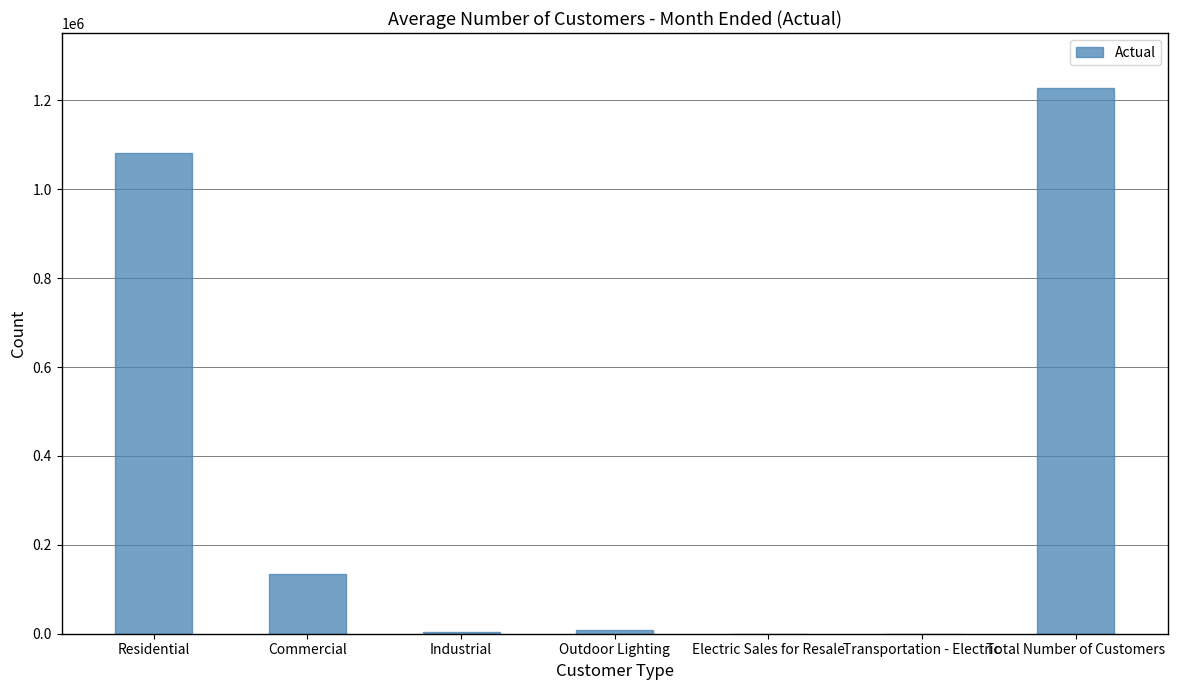

Approximately how many times larger is the value at Outdoor Lighting compared to Industrial?

2.6